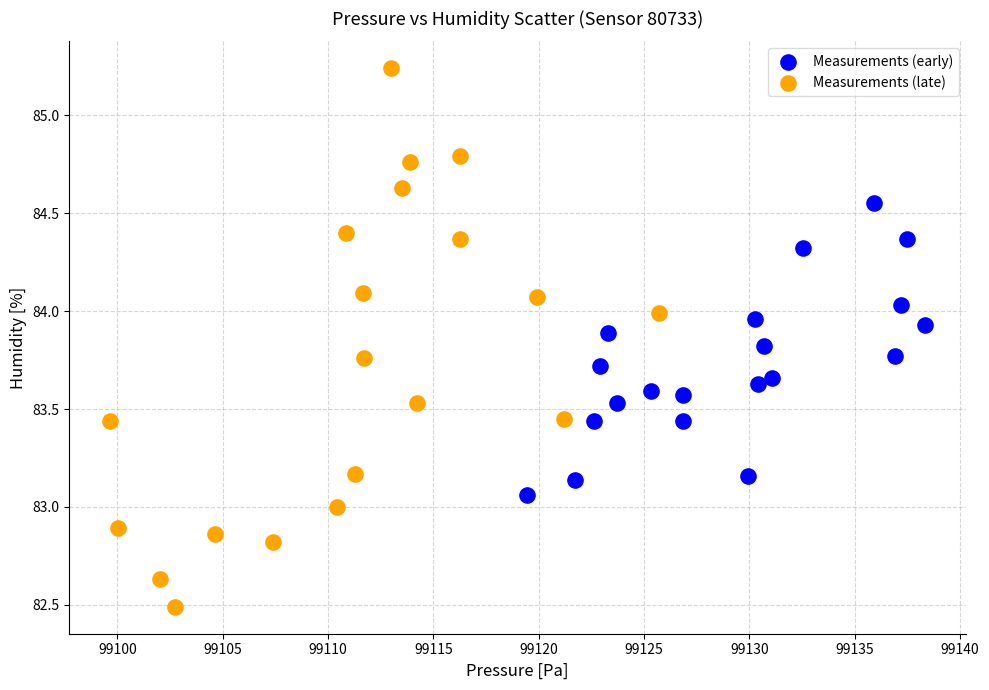

Which series contains the highest Y value?

Measurements (late)